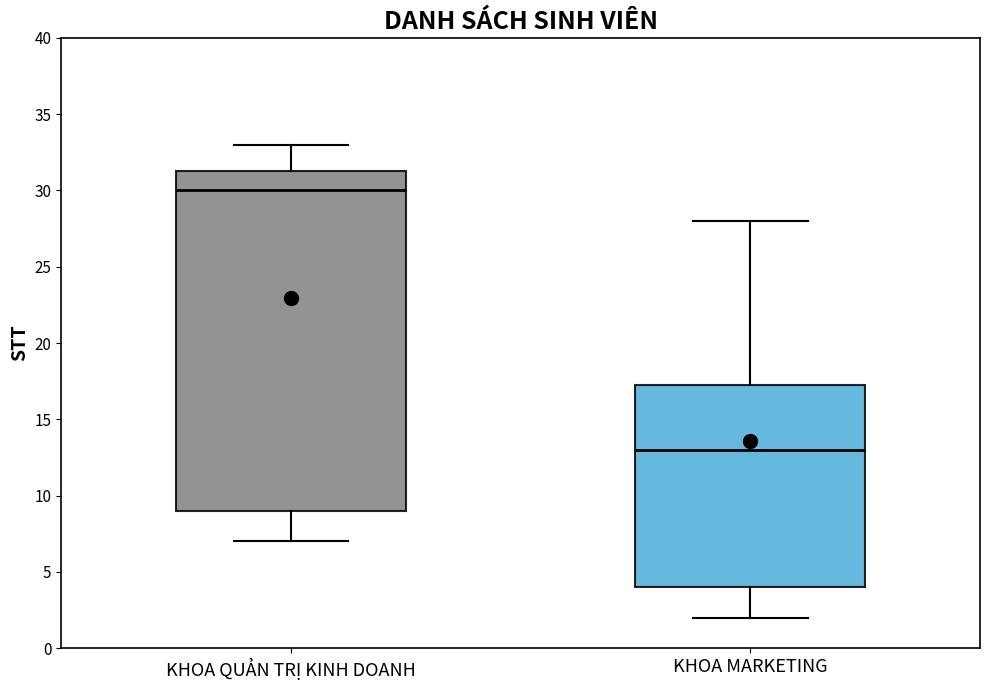

Where does the median line of the box for KHOA MARKETING sit on the y-axis? The values are not printed on the chart, so give them approximately, as read against the axis.

13.0